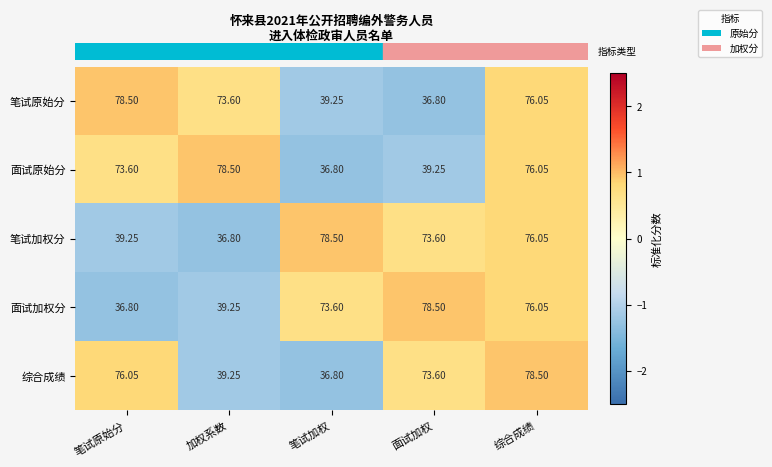

At which label is 面试加权分 closest to 57?

笔试加权